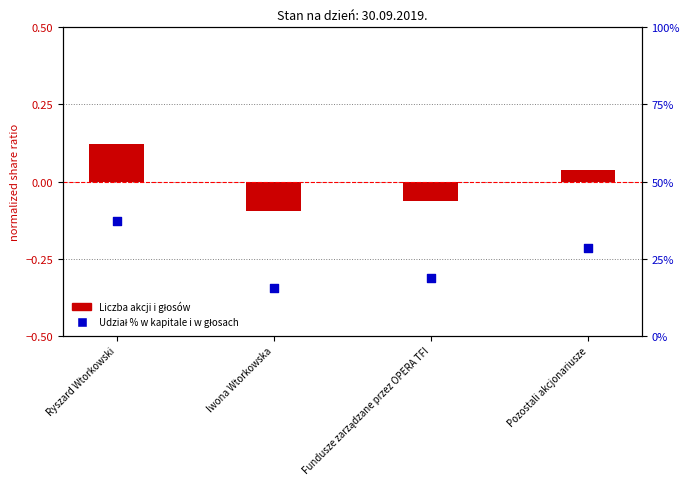

Which series has the largest Y range (max minus min)?

Liczba akcji i głosów